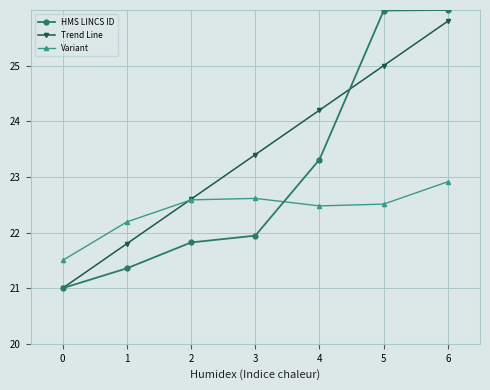

List the series in order of their peak value, highest first.

HMS LINCS ID, Trend Line, Variant